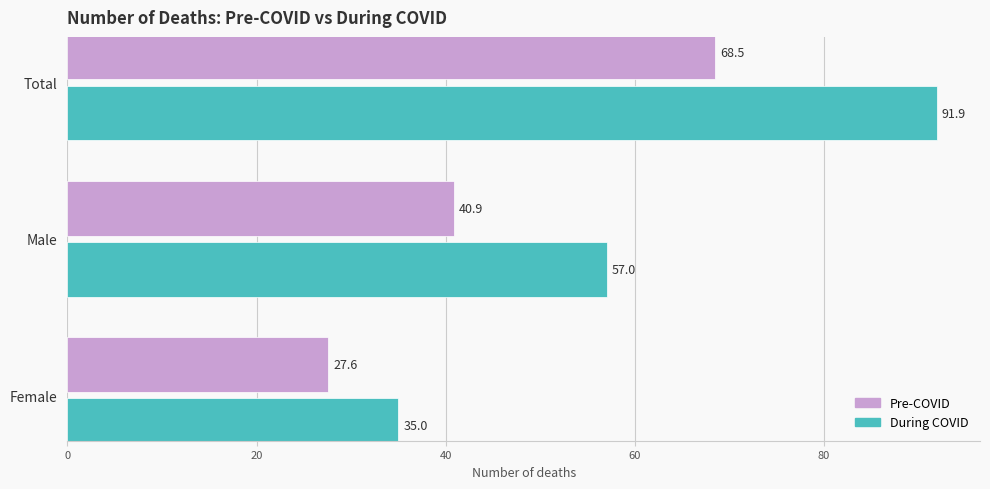

The value of During COVID at Male is 57.0. True or false?

True